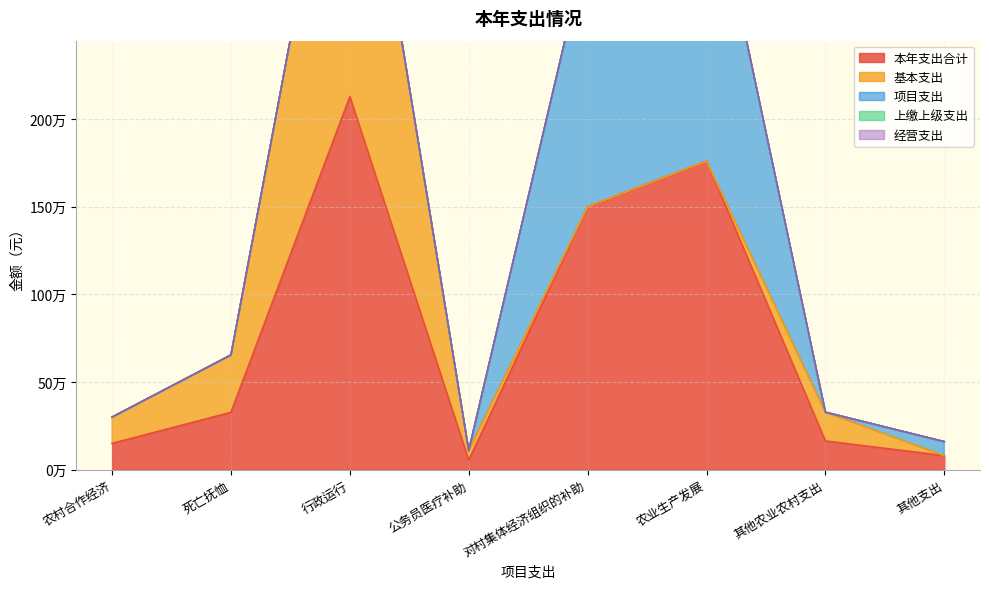

What is the difference between the highest and lowest values at 农村合作经济?

150000.0